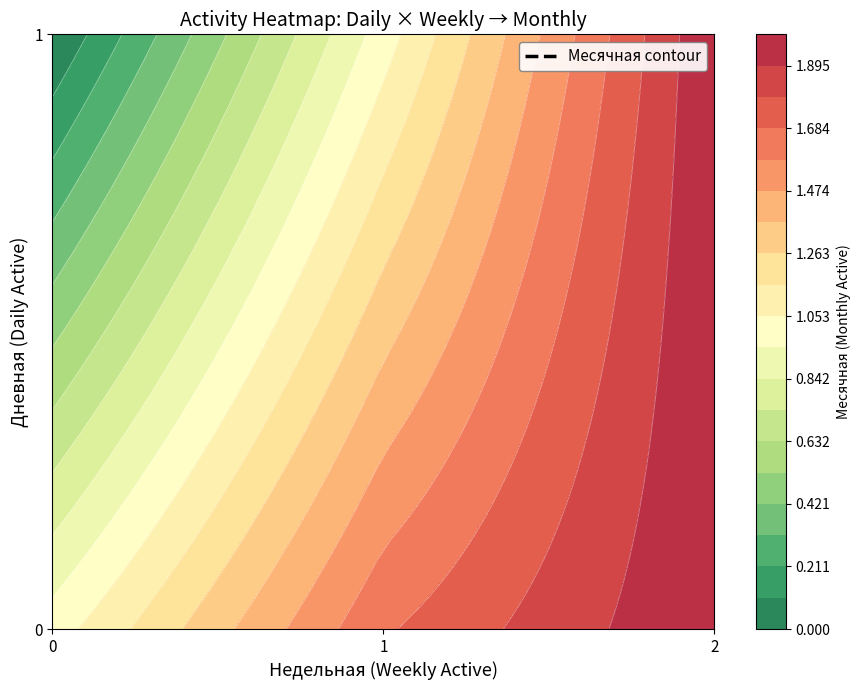

How many values in the 3 series are below 2?

3